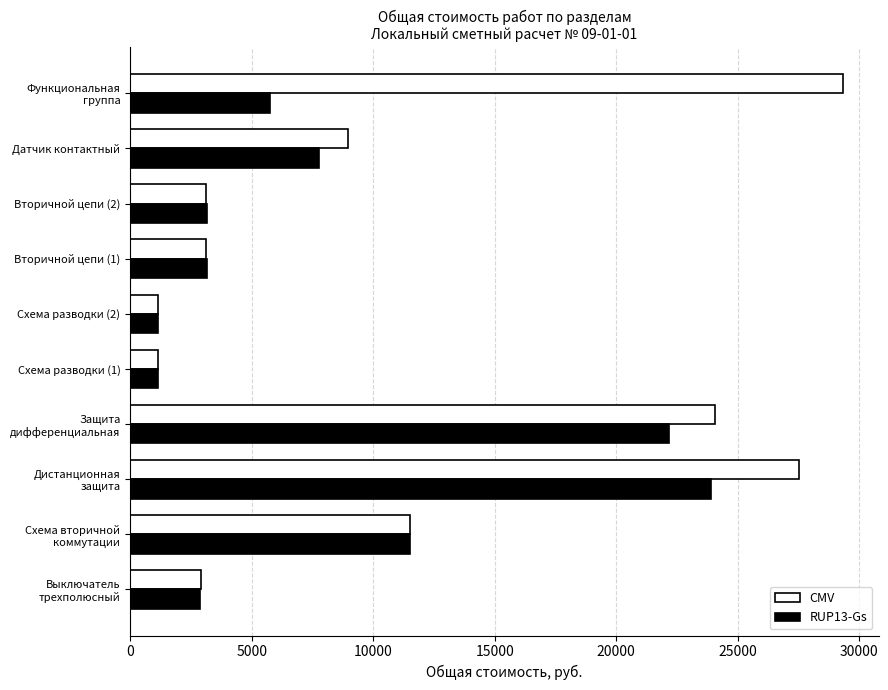

What is the greatest value displayed?

29329